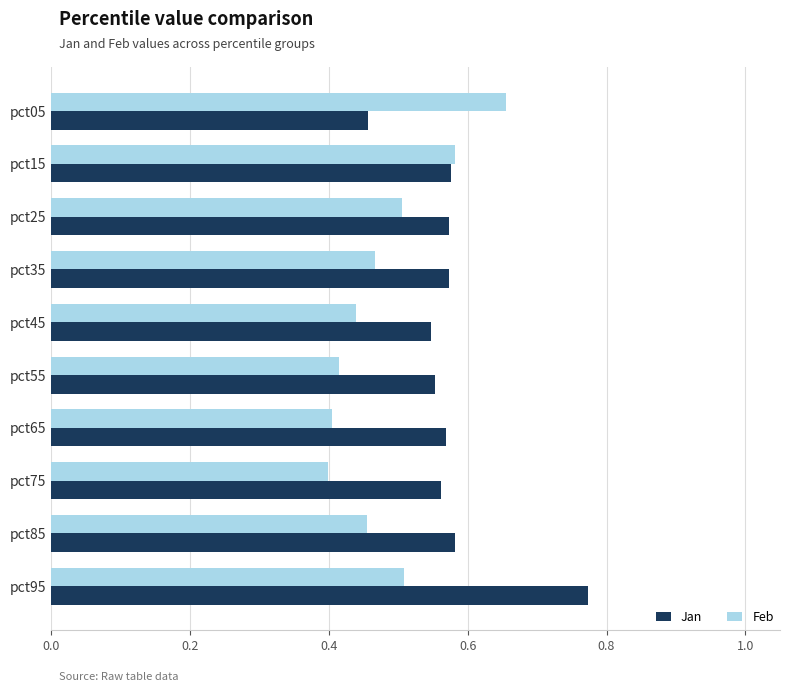

The Feb series shows 0.2 at pct55. True or false?

False